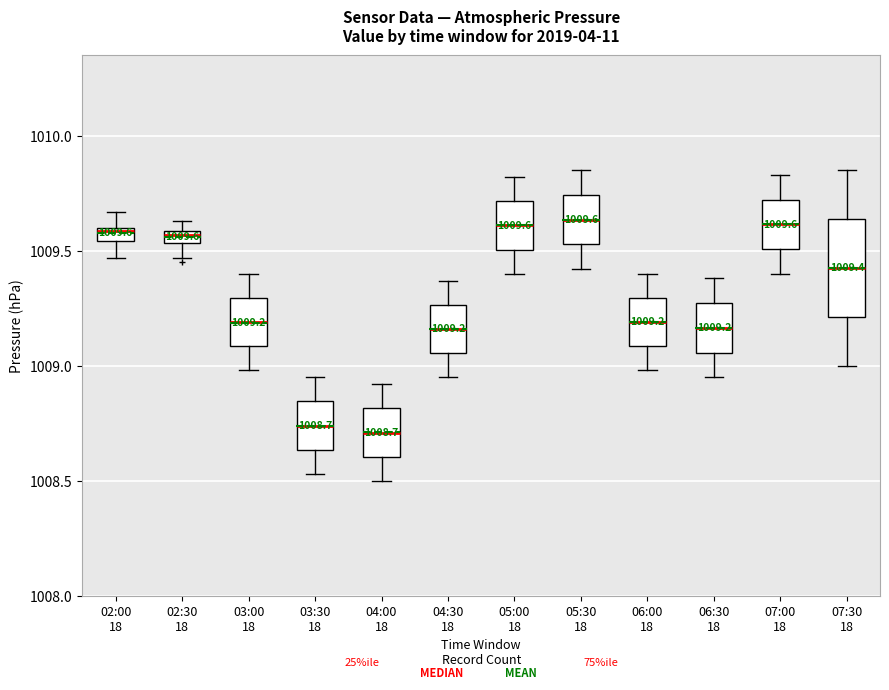

Which box is the tallest, from its lower edge to its upper edge?

07:30 18